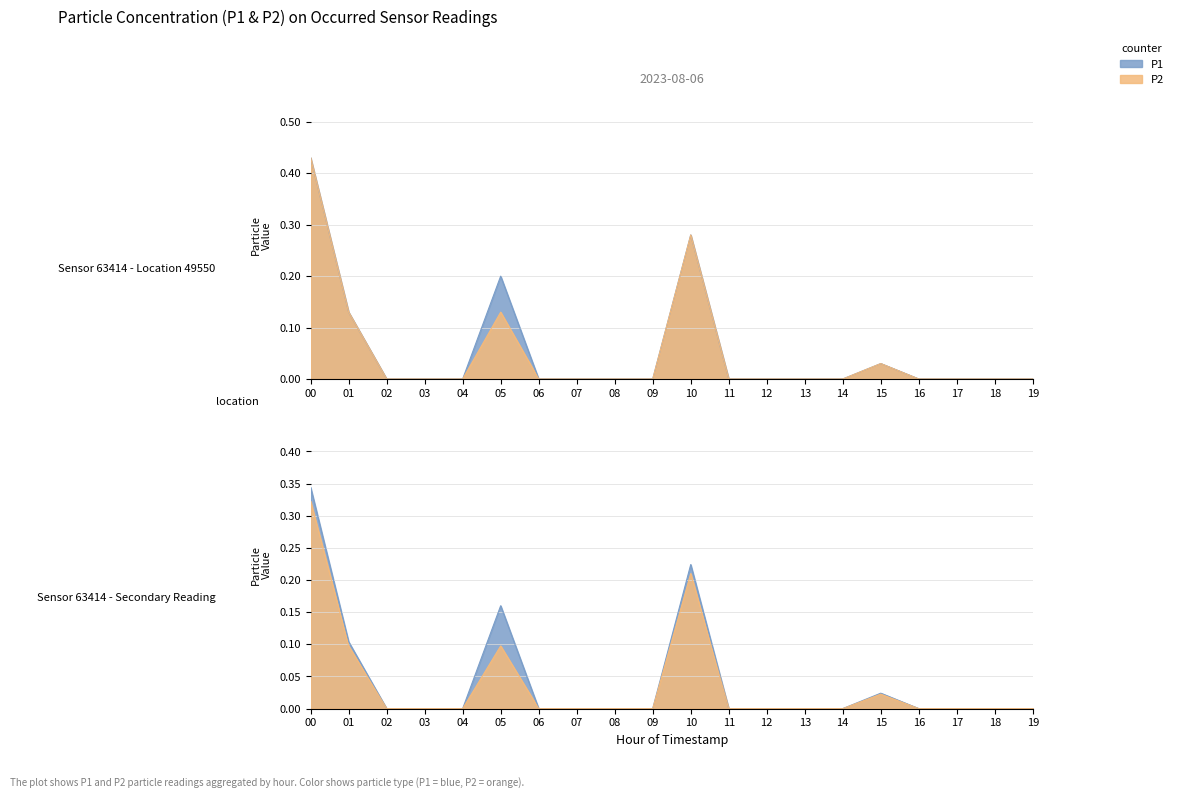

What are all the series names shown in the legend?

P1, P2